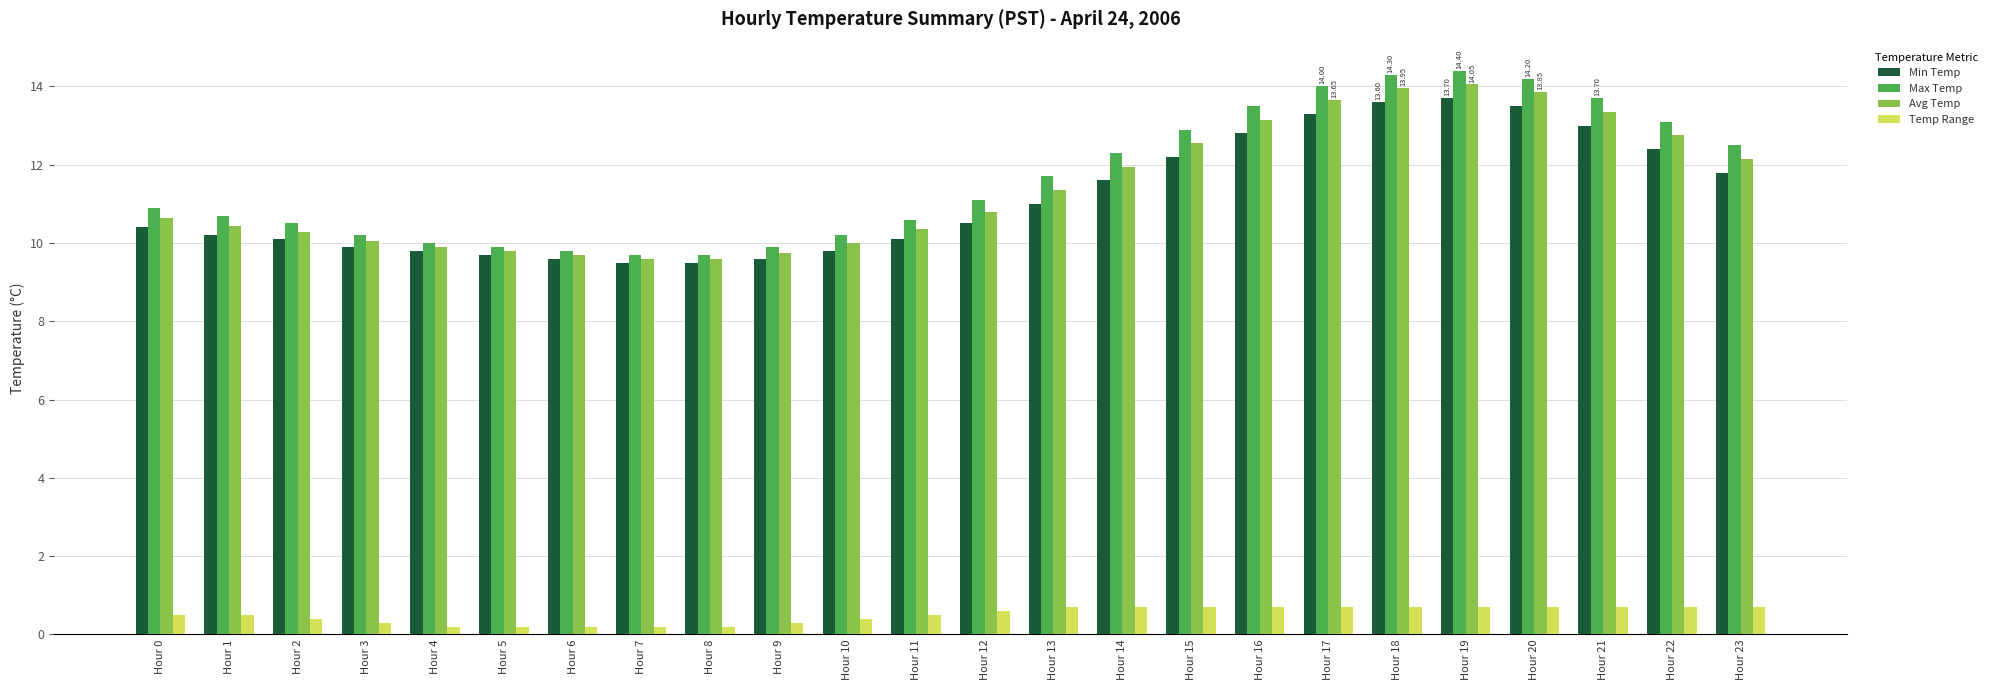

At how many categories does at least one series exceed 5?

24